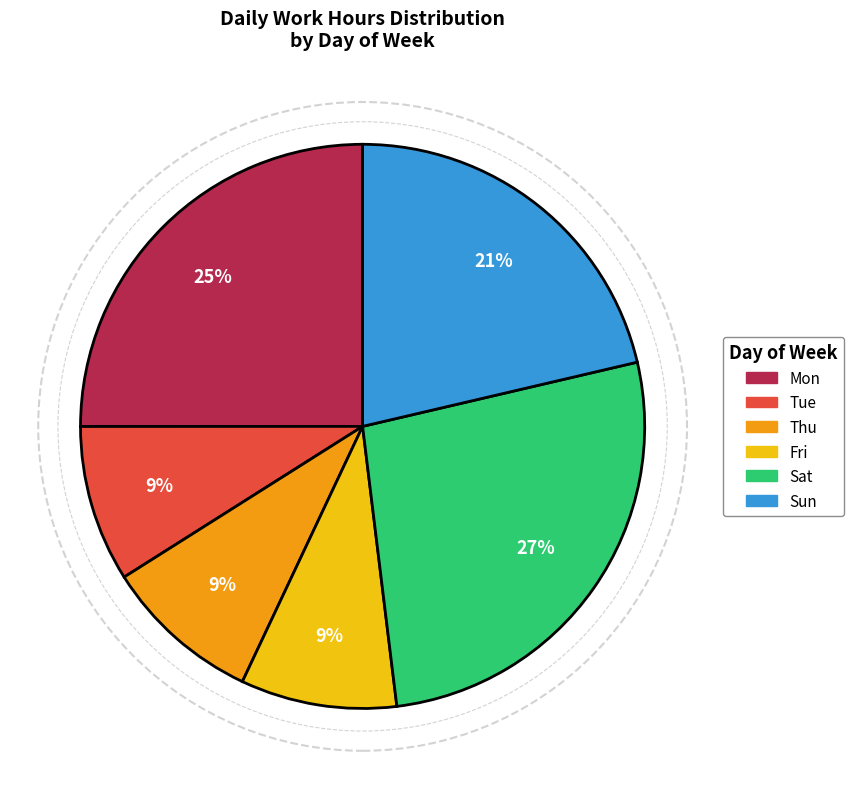

Is there any slice that represents more than half of the pie?

No